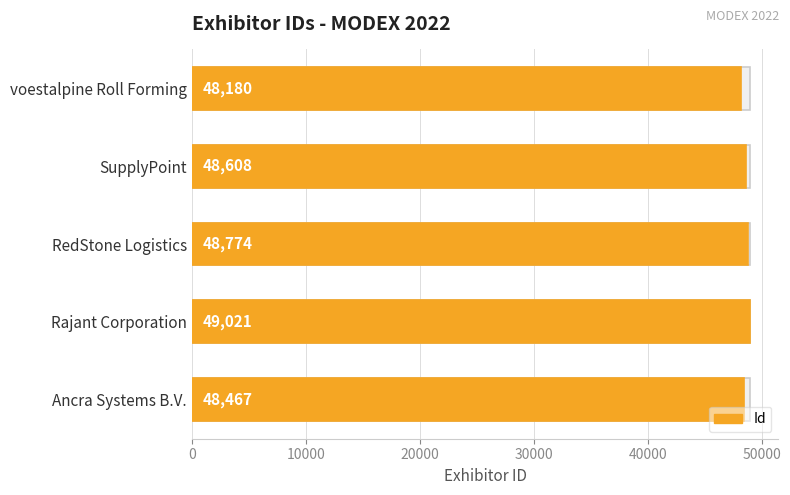

Is it true that the value at voestalpine Roll Forming is 71668?

False